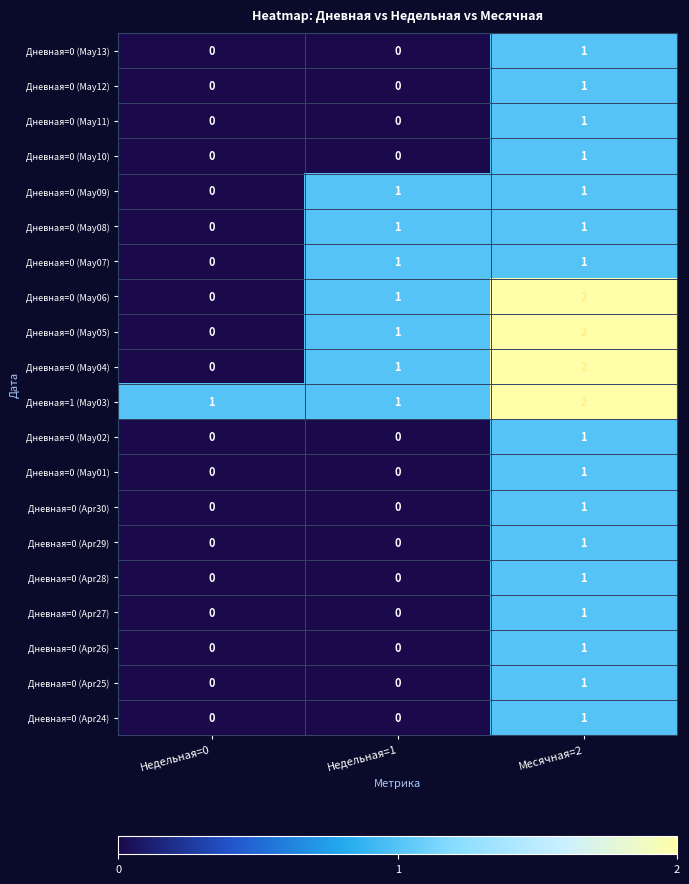

At which label does Дневная=0 (Apr28) reach its peak?

Месячная=2